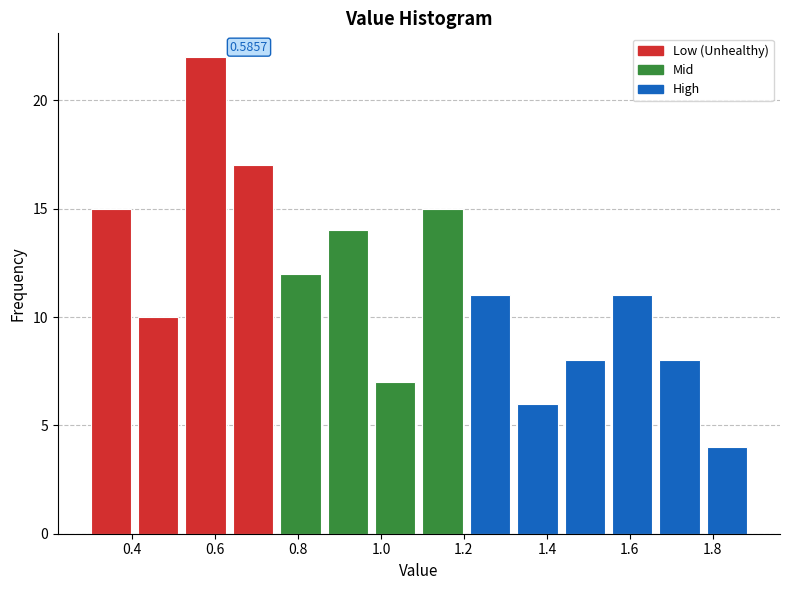

Which range on the x-axis has the tallest bar?

0.52 to 0.64